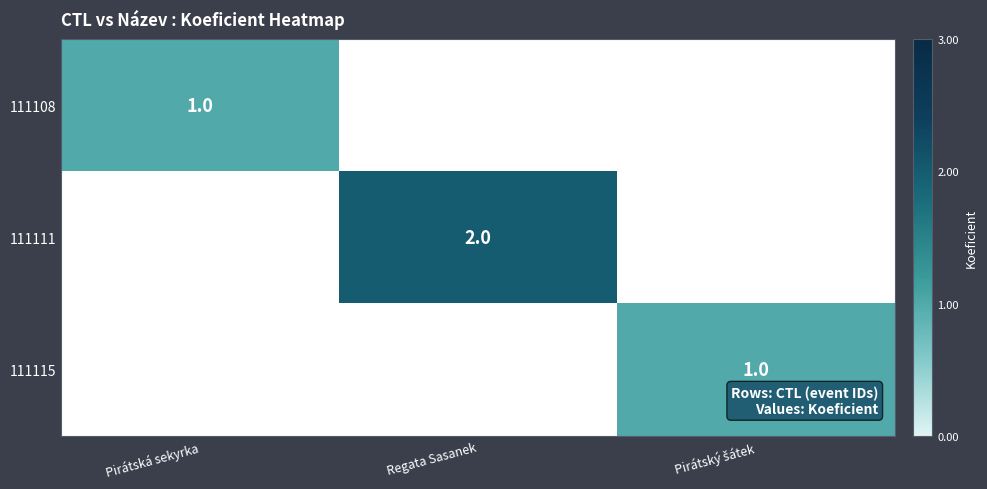

The 111108 series shows 1 at Pirátská sekyrka. True or false?

True